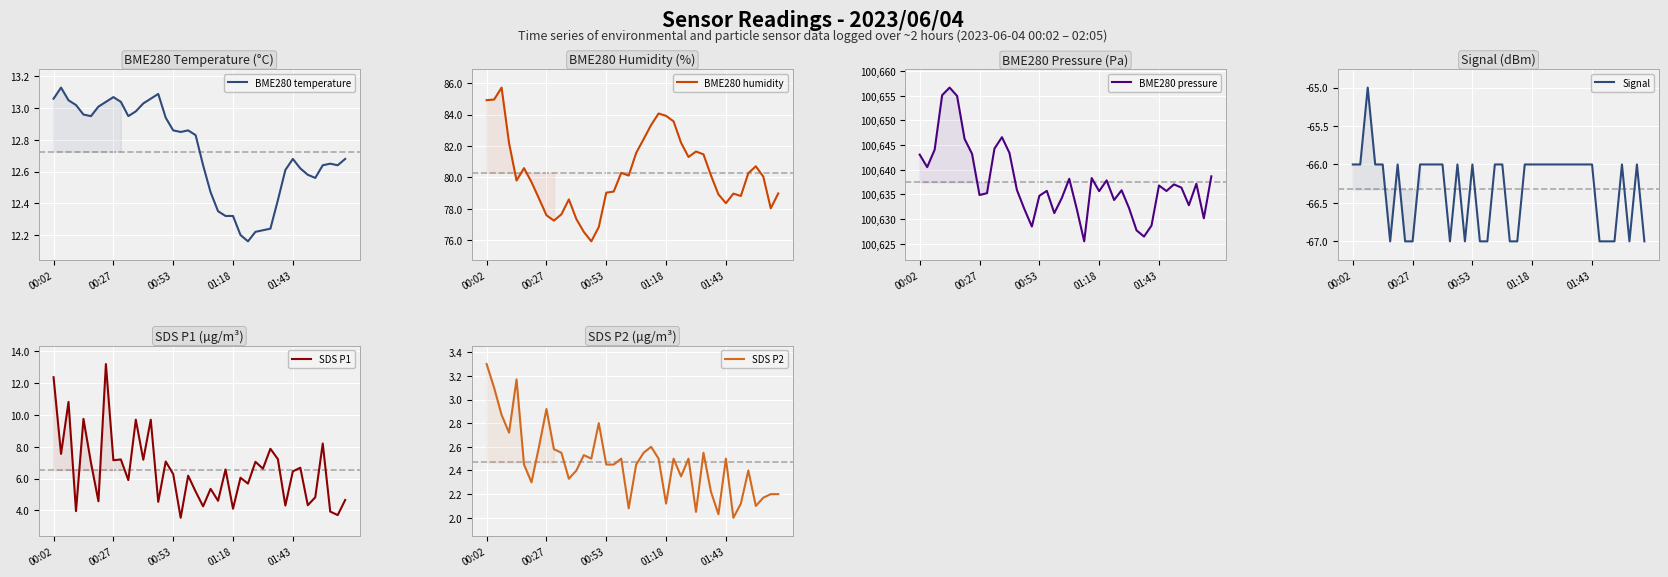

List the series in order of their peak value, lowest first.

Signal, SDS P2, BME280 temperature, SDS P1, BME280 humidity, BME280 pressure